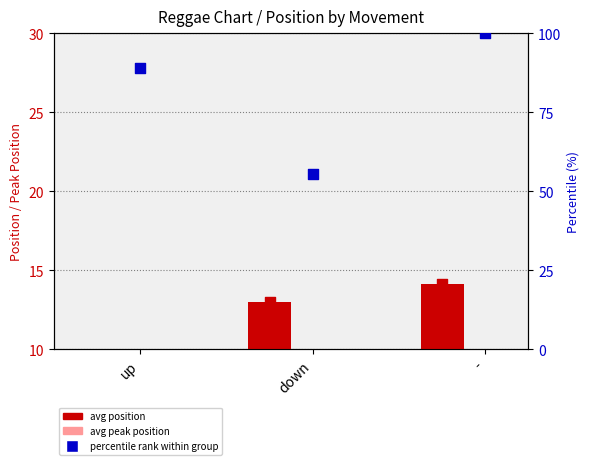

What are all the series names shown in the legend?

avg position, avg peak position, percentile rank